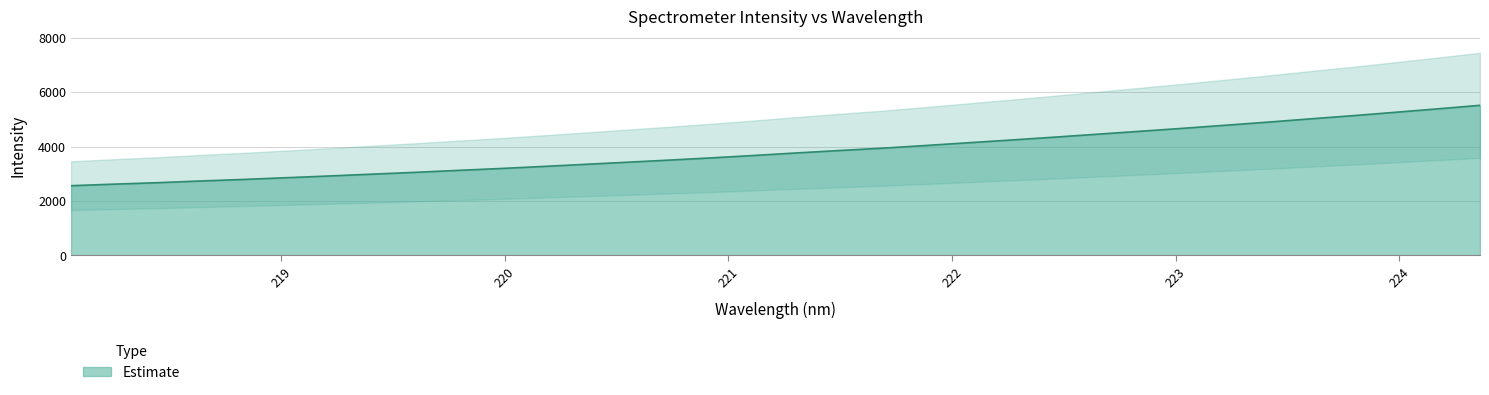

Approximately how many times larger is the value at 222.8355 compared to 218.8244?

1.6